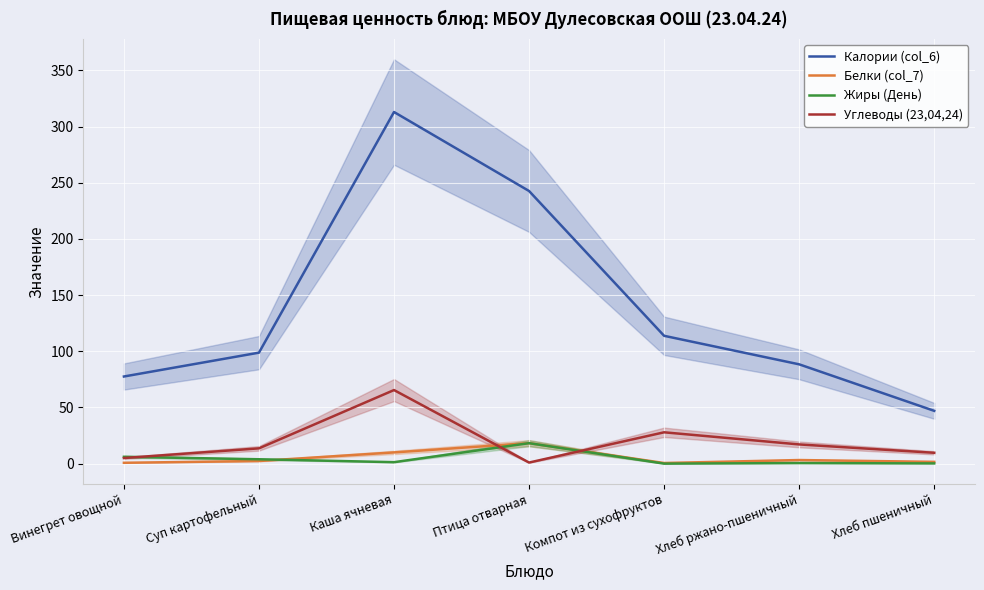

Reading left to right, what are all the values shown in this chart?

Калории (col_6): 77.6	98.8	313.0	242.7	113.8	88.4	47.0
Белки (col_7): 0.8	2.3	10.0	18.2	0.6	3.2	1.6
Жиры (День): 6.1	3.9	1.3	18.2	0.0	0.5	0.2
Углеводы (23,04,24): 5.0	13.6	65.5	1.0	27.9	17.1	9.7